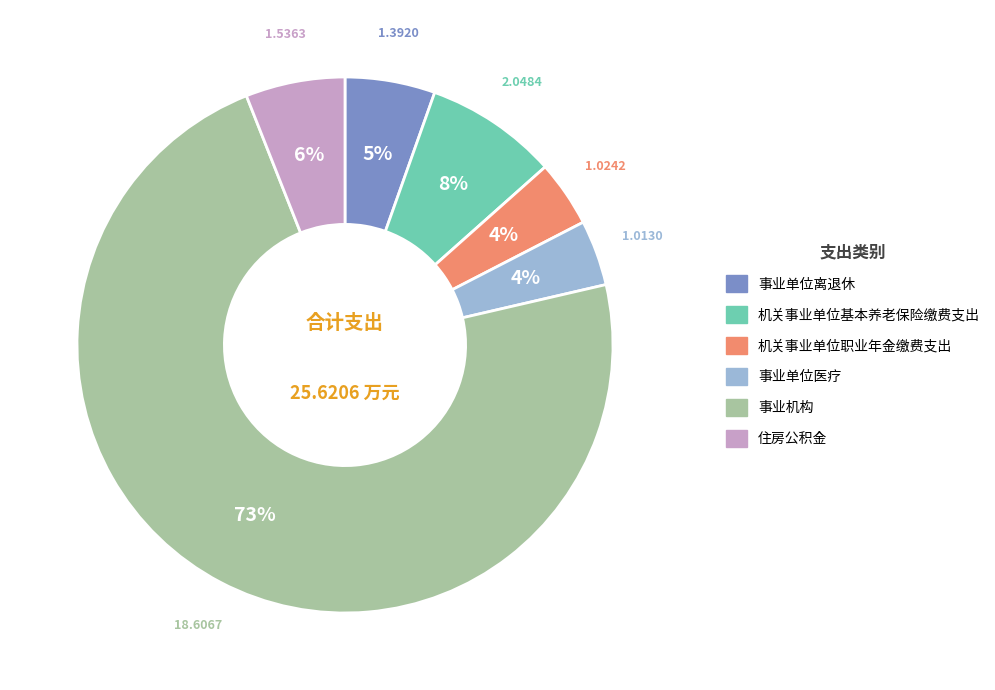

Approximately how many times larger is the value at 机关事业单位基本养老保险缴费支出 compared to 事业机构?

0.1